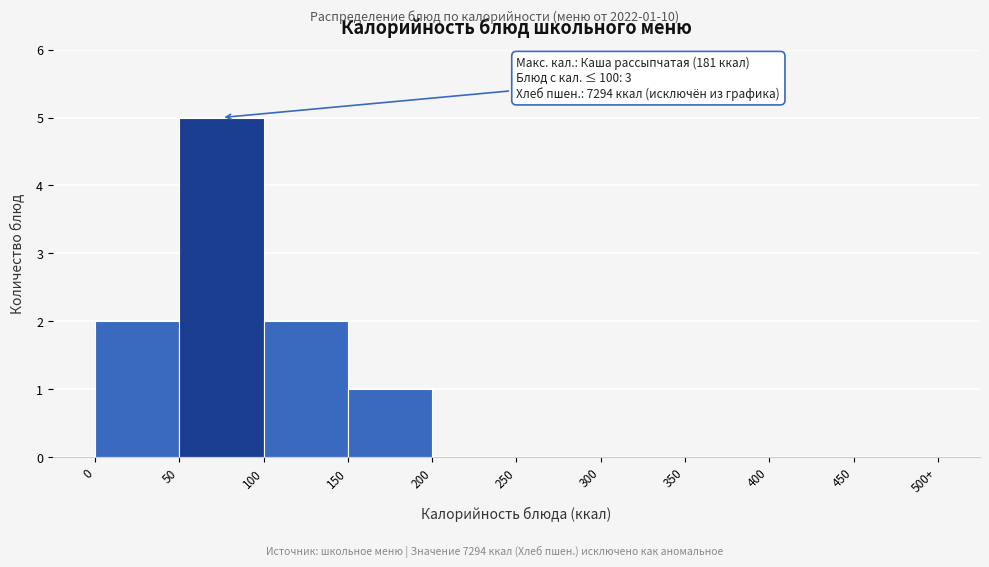

Reading left to right, list all the values displayed in this chart.

0=2	50=5	100=2	150=1	200=0	250=0	300=0	350=0	400=0	450=0